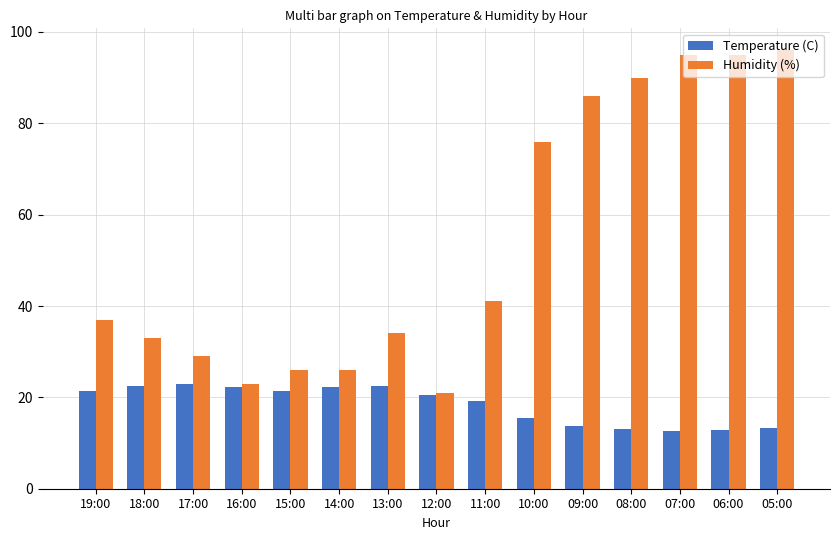

What is the average value of the Temperature (C) series?

18.4